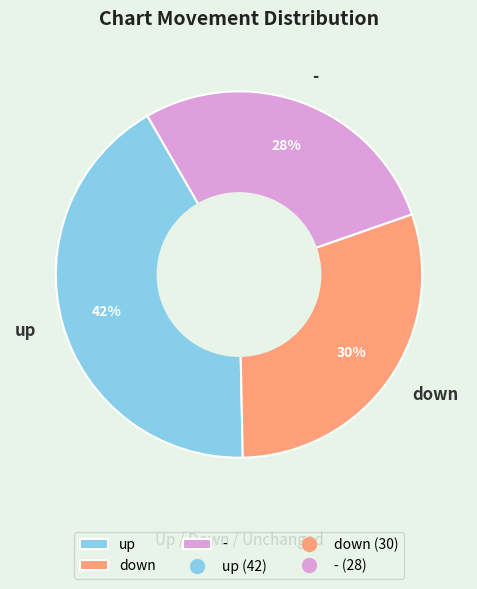

The - slice represents 28% of the pie. True or false?

True